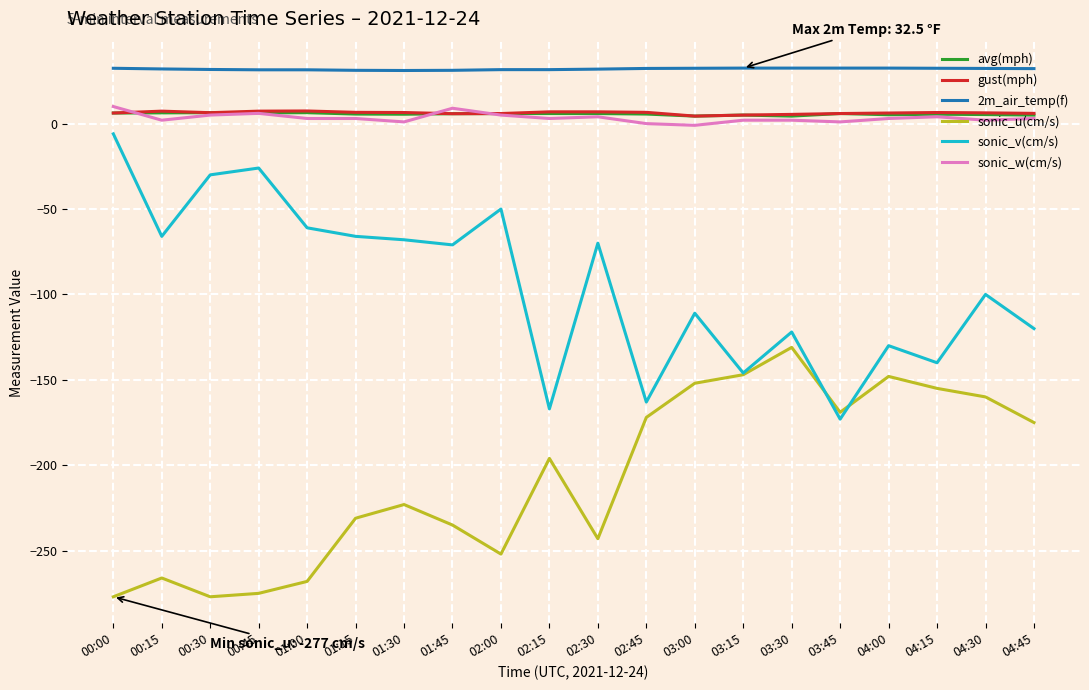

Which series has the largest total across all categories?

2m_air_temp(f)